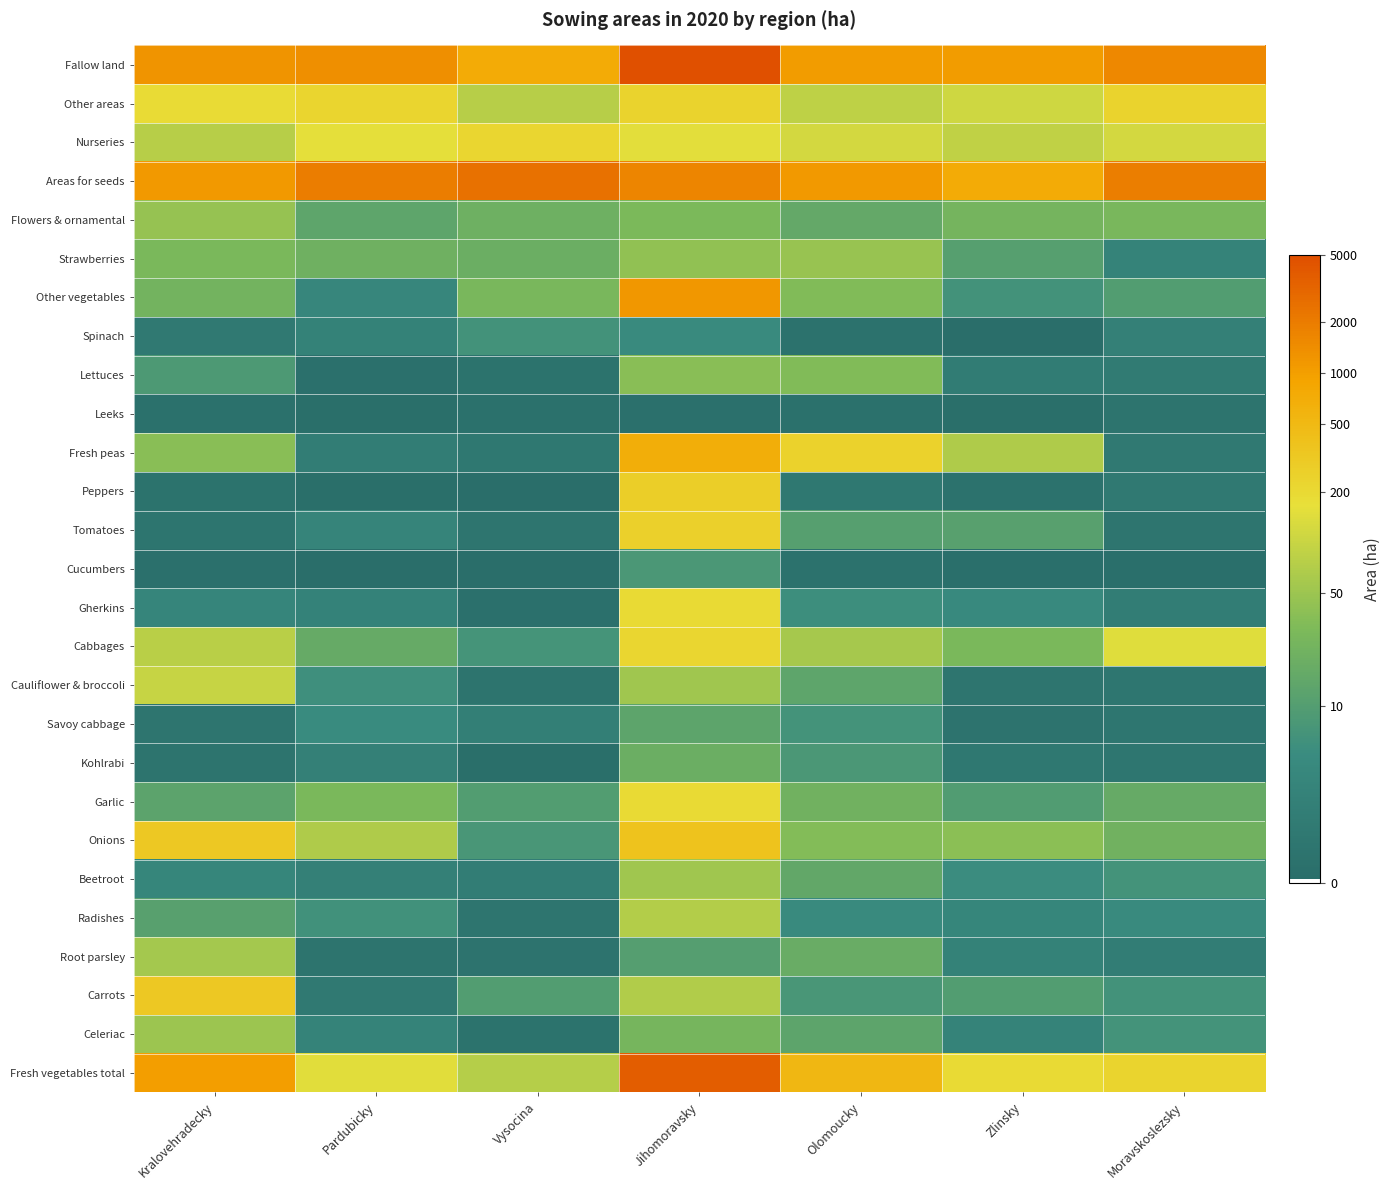

Reading left to right, extract all data points from this chart.

Fresh vegetables total: Kralovehradecky=6.9	Pardubicky=5.0	Vysocina=4.3	Jihomoravsky=8.2	Olomoucky=6.3	Zlinsky=5.3	Moravskoslezsky=5.4
Celeriac: Kralovehradecky=3.9	Pardubicky=1.3	Vysocina=0.4	Jihomoravsky=3.3	Olomoucky=2.6	Zlinsky=1.2	Moravskoslezsky=2.0
Carrots: Kralovehradecky=5.8	Pardubicky=0.7	Vysocina=2.4	Jihomoravsky=4.2	Olomoucky=2.1	Zlinsky=2.4	Moravskoslezsky=2.0
Root parsley: Kralovehradecky=4.1	Pardubicky=0.4	Vysocina=0.4	Jihomoravsky=2.4	Olomoucky=2.9	Zlinsky=1.2	Moravskoslezsky=0.9
Radishes: Kralovehradecky=2.5	Pardubicky=1.9	Vysocina=0.5	Jihomoravsky=4.3	Olomoucky=1.7	Zlinsky=1.4	Moravskoslezsky=1.7
Beetroot: Kralovehradecky=1.4	Pardubicky=1.1	Vysocina=0.9	Jihomoravsky=4.0	Olomoucky=2.8	Zlinsky=1.8	Moravskoslezsky=2.0
Onions: Kralovehradecky=5.8	Pardubicky=4.2	Vysocina=2.1	Jihomoravsky=5.9	Olomoucky=3.5	Zlinsky=3.7	Moravskoslezsky=3.1
Garlic: Kralovehradecky=2.6	Pardubicky=3.4	Vysocina=2.4	Jihomoravsky=5.3	Olomoucky=3.1	Zlinsky=2.3	Moravskoslezsky=2.9
Kohlrabi: Kralovehradecky=0.4	Pardubicky=1.1	Vysocina=0.1	Jihomoravsky=3.0	Olomoucky=2.2	Zlinsky=0.7	Moravskoslezsky=0.5
Savoy cabbage: Kralovehradecky=0.5	Pardubicky=1.7	Vysocina=1.0	Jihomoravsky=2.7	Olomoucky=2.0	Zlinsky=0.4	Moravskoslezsky=0.5
Cauliflower & broccoli: Kralovehradecky=4.6	Pardubicky=1.9	Vysocina=0.4	Jihomoravsky=4.0	Olomoucky=2.7	Zlinsky=0.5	Moravskoslezsky=0.5
Cabbages: Kralovehradecky=4.4	Pardubicky=2.9	Vysocina=2.0	Jihomoravsky=5.4	Olomoucky=4.1	Zlinsky=3.4	Moravskoslezsky=5.0
Gherkins: Kralovehradecky=1.4	Pardubicky=1.2	Vysocina=0.2	Jihomoravsky=5.3	Olomoucky=1.9	Zlinsky=1.6	Moravskoslezsky=0.9
Cucumbers: Kralovehradecky=0.2	Pardubicky=0.0	Vysocina=0.1	Jihomoravsky=2.2	Olomoucky=0.3	Zlinsky=0.1	Moravskoslezsky=0.2
Tomatoes: Kralovehradecky=0.5	Pardubicky=1.4	Vysocina=0.5	Jihomoravsky=5.6	Olomoucky=2.5	Zlinsky=2.5	Moravskoslezsky=0.5
Peppers: Kralovehradecky=0.4	Pardubicky=0.1	Vysocina=0.1	Jihomoravsky=5.6	Olomoucky=0.7	Zlinsky=0.3	Moravskoslezsky=0.7
Fresh peas: Kralovehradecky=3.6	Pardubicky=1.0	Vysocina=0.6	Jihomoravsky=6.5	Olomoucky=5.5	Zlinsky=4.2	Moravskoslezsky=0.7
Leeks: Kralovehradecky=0.3	Pardubicky=0.1	Vysocina=0.3	Jihomoravsky=0.2	Olomoucky=0.3	Zlinsky=0.1	Moravskoslezsky=0.4
Lettuces: Kralovehradecky=2.2	Pardubicky=0.2	Vysocina=0.4	Jihomoravsky=3.6	Olomoucky=3.5	Zlinsky=0.9	Moravskoslezsky=0.8
Spinach: Kralovehradecky=0.7	Pardubicky=1.2	Vysocina=2.0	Jihomoravsky=1.6	Olomoucky=0.3	Zlinsky=0.1	Moravskoslezsky=1.1
Other vegetables: Kralovehradecky=3.2	Pardubicky=1.4	Vysocina=3.3	Jihomoravsky=7.1	Olomoucky=3.5	Zlinsky=2.0	Moravskoslezsky=2.4
Strawberries: Kralovehradecky=3.4	Pardubicky=3.1	Vysocina=3.0	Jihomoravsky=3.8	Olomoucky=3.9	Zlinsky=2.5	Moravskoslezsky=1.3
Flowers & ornamental: Kralovehradecky=3.8	Pardubicky=2.7	Vysocina=3.1	Jihomoravsky=3.4	Olomoucky=2.8	Zlinsky=3.2	Moravskoslezsky=3.3
Areas for seeds: Kralovehradecky=7.0	Pardubicky=7.6	Vysocina=7.8	Jihomoravsky=7.4	Olomoucky=7.0	Zlinsky=6.6	Moravskoslezsky=7.6
Nurseries: Kralovehradecky=4.4	Pardubicky=5.1	Vysocina=5.4	Jihomoravsky=5.0	Olomoucky=4.8	Zlinsky=4.5	Moravskoslezsky=4.8
Other areas: Kralovehradecky=5.2	Pardubicky=5.4	Vysocina=4.4	Jihomoravsky=5.5	Olomoucky=4.5	Zlinsky=4.7	Moravskoslezsky=5.5
Fallow land: Kralovehradecky=7.1	Pardubicky=7.2	Vysocina=6.6	Jihomoravsky=8.5	Olomoucky=7.0	Zlinsky=7.0	Moravskoslezsky=7.4